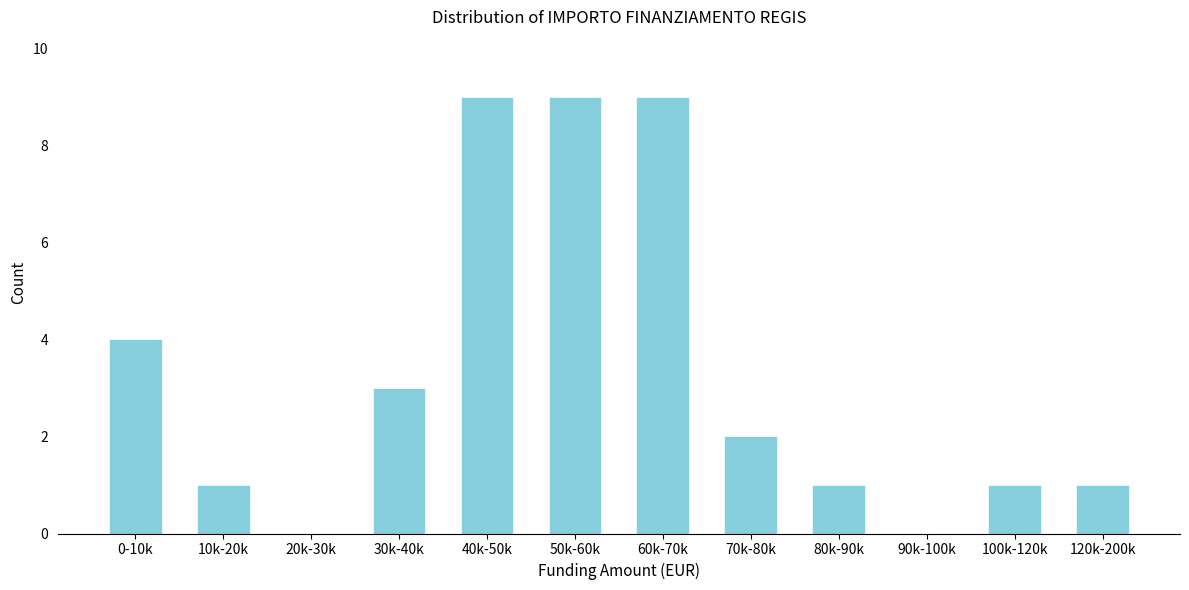

Reading left to right, extract all data points from this chart.

0-10k=4	10k-20k=1	20k-30k=0	30k-40k=3	40k-50k=9	50k-60k=9	60k-70k=9	70k-80k=2	80k-90k=1	90k-100k=0	100k-120k=1	120k-200k=1